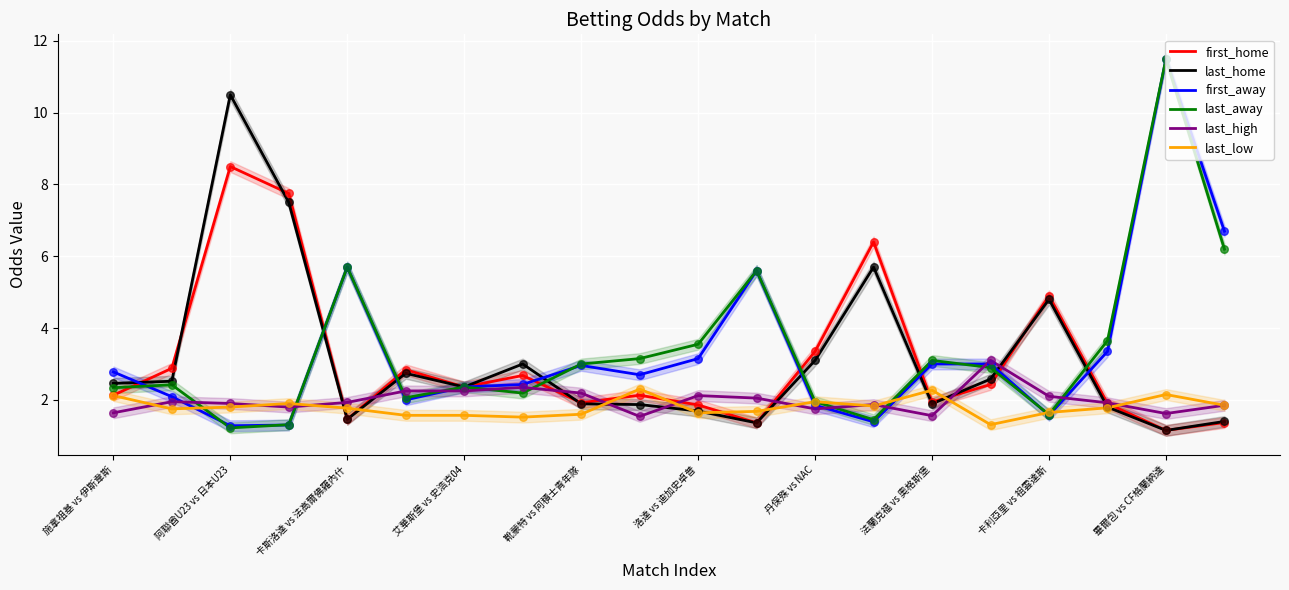

What are all the series names shown in the legend?

first_home, last_home, first_away, last_away, last_high, last_low